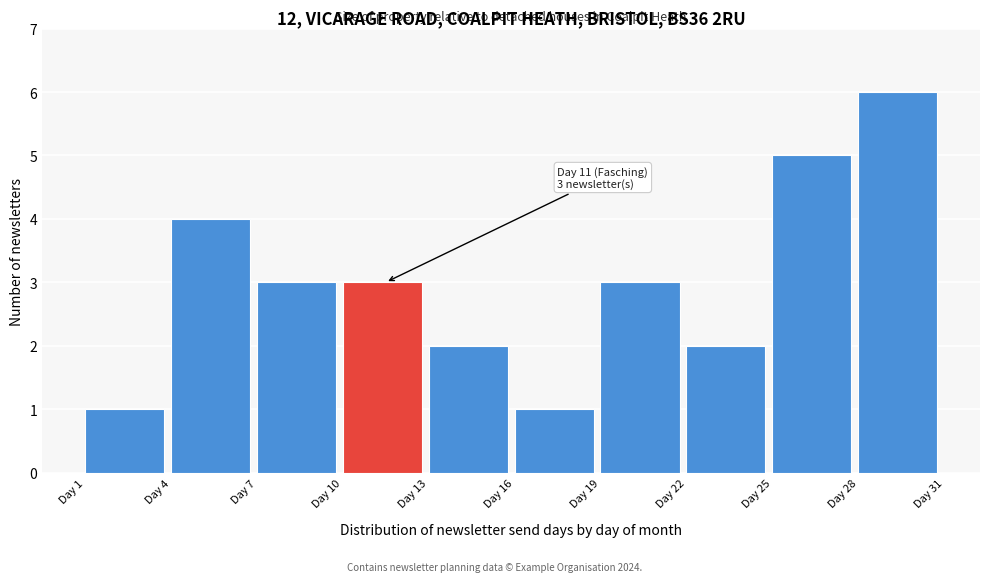

Which range on the x-axis has the tallest bar?

28 to 31